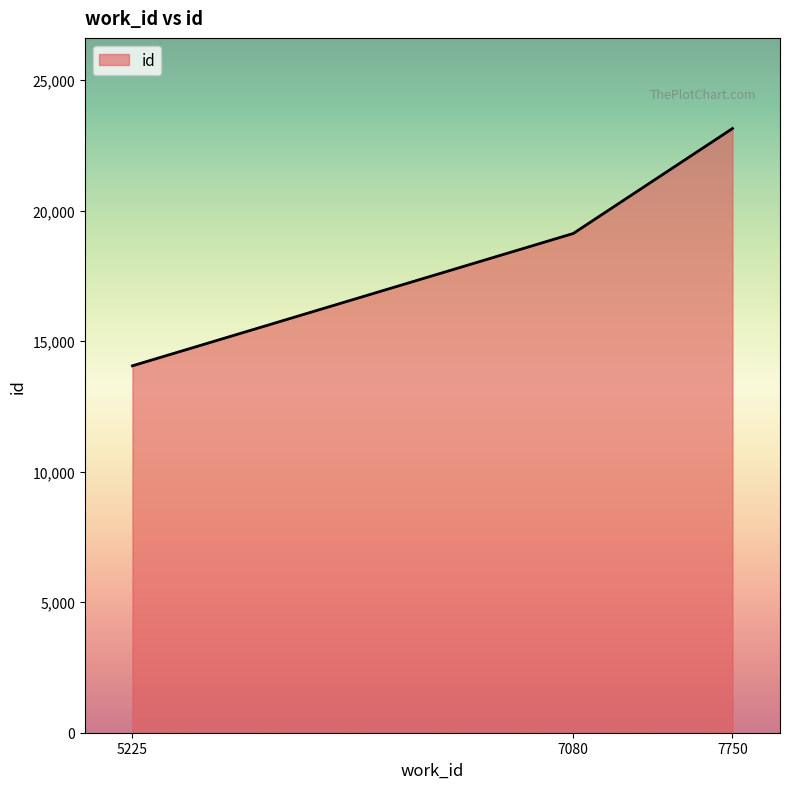

The value at 5225 is 24334. True or false?

False